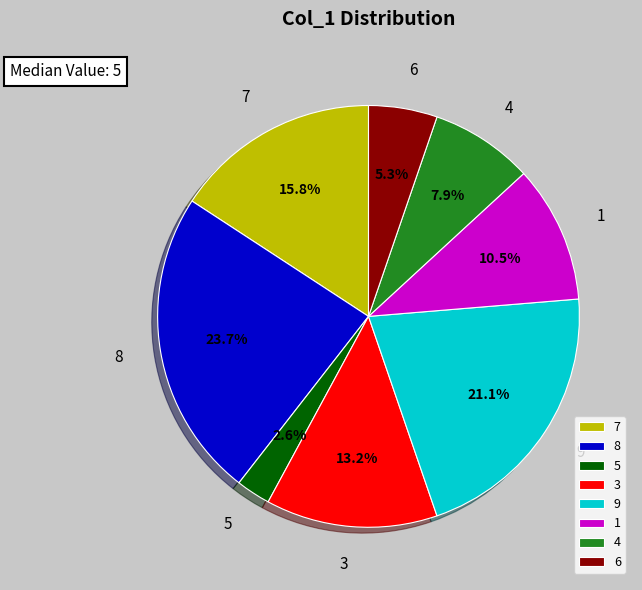

Which category has the biggest portion of the pie?

8